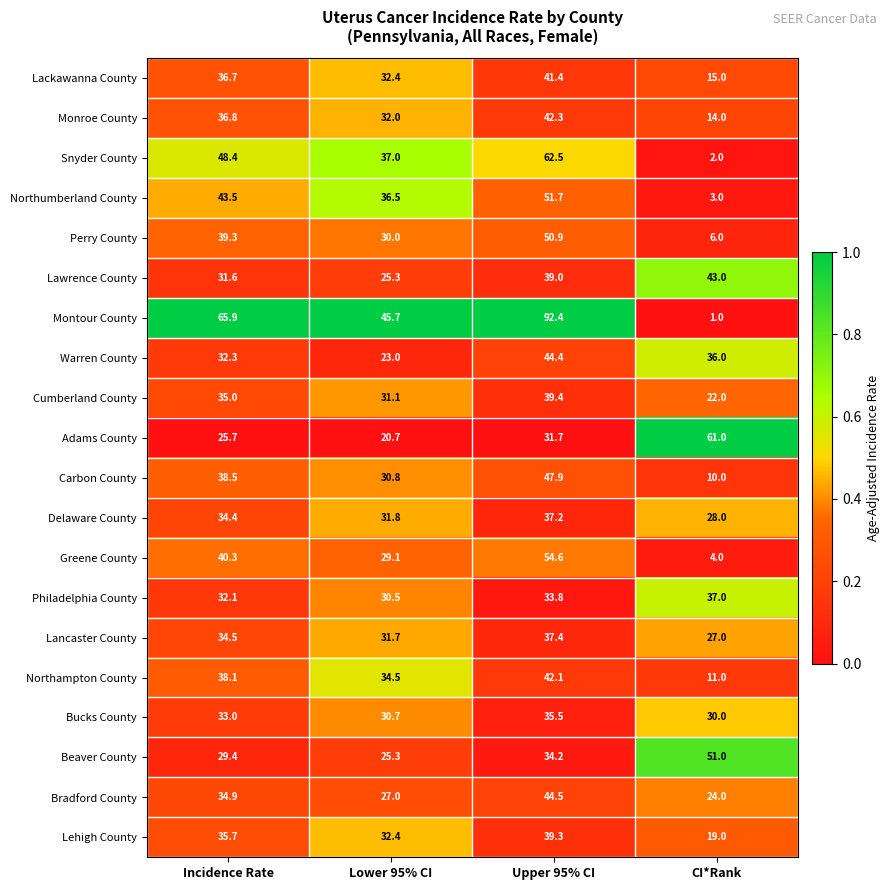

What is the difference between the Bucks County values at CI*Rank and Lower 95% CI?

0.7